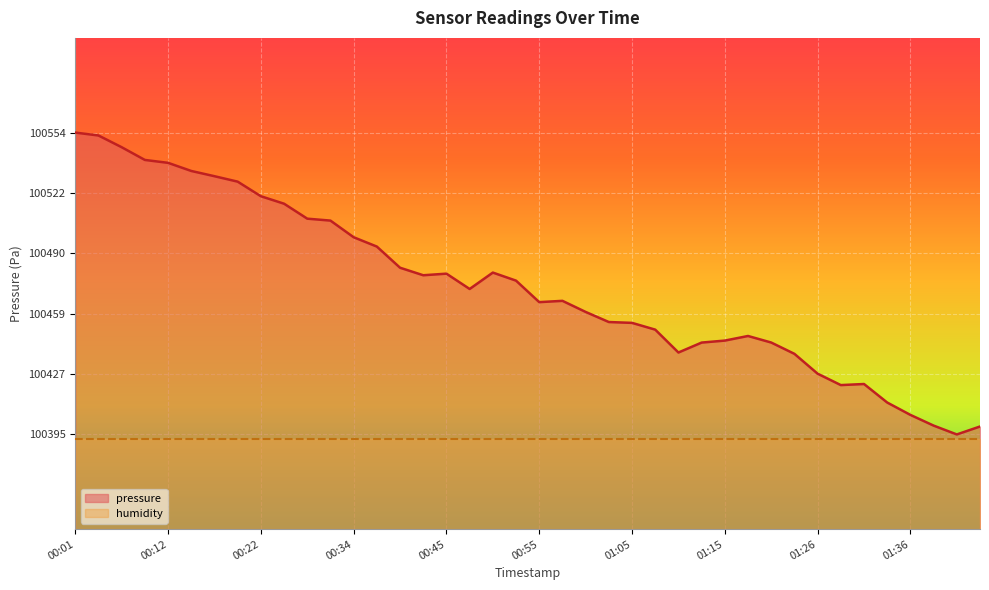

List the labels in order of value, largest first.

00:01, 00:04, 00:07, 00:09, 00:12, 00:14, 00:17, 00:19, 00:22, 00:27, 00:29, 00:32, 00:34, 00:37, 00:40, 00:50, 00:45, 00:42, 00:52, 00:47, 00:58, 00:55, 01:00, 01:03, 01:05, 01:08, 01:18, 01:15, 01:21, 01:13, 01:10, 01:23, 01:26, 01:31, 01:28, 01:33, 01:36, 01:38, 01:43, 01:41